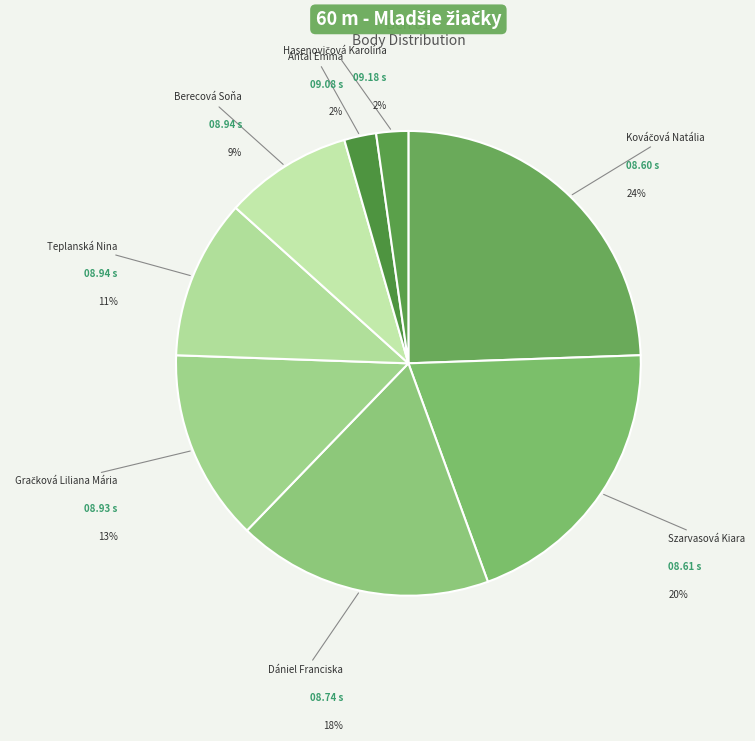

Does any single category account for the majority?

No